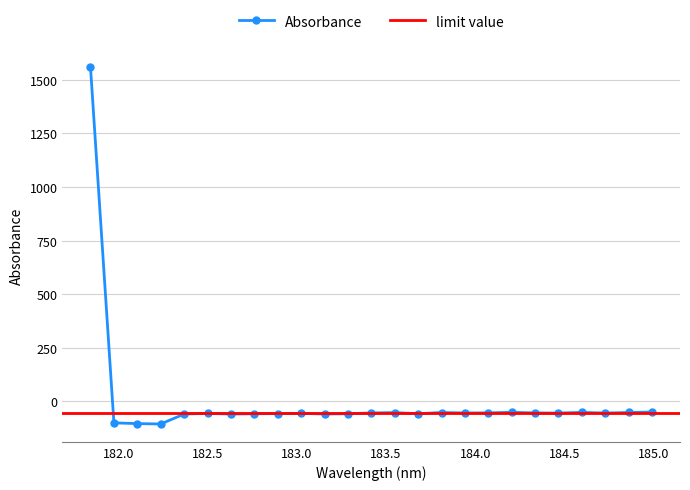

What is the lowest value of the Absorbance series?

-105.4